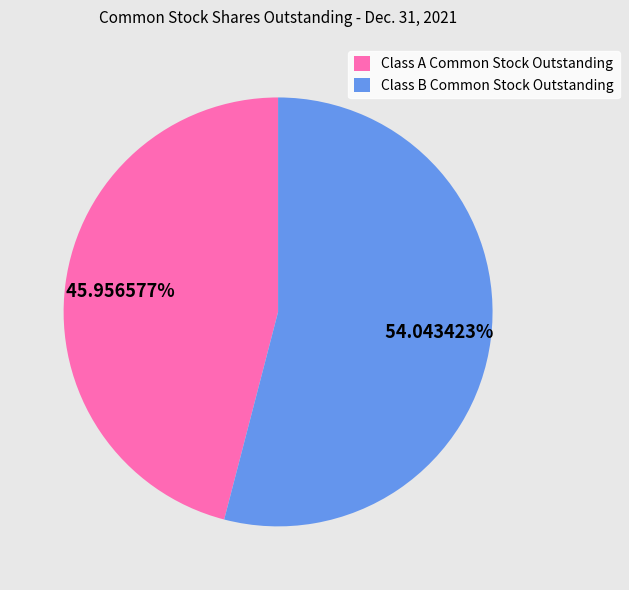

To the nearest percent, what is the difference between the Class A Common Stock Outstanding and Class B Common Stock Outstanding slice percentages?

8%